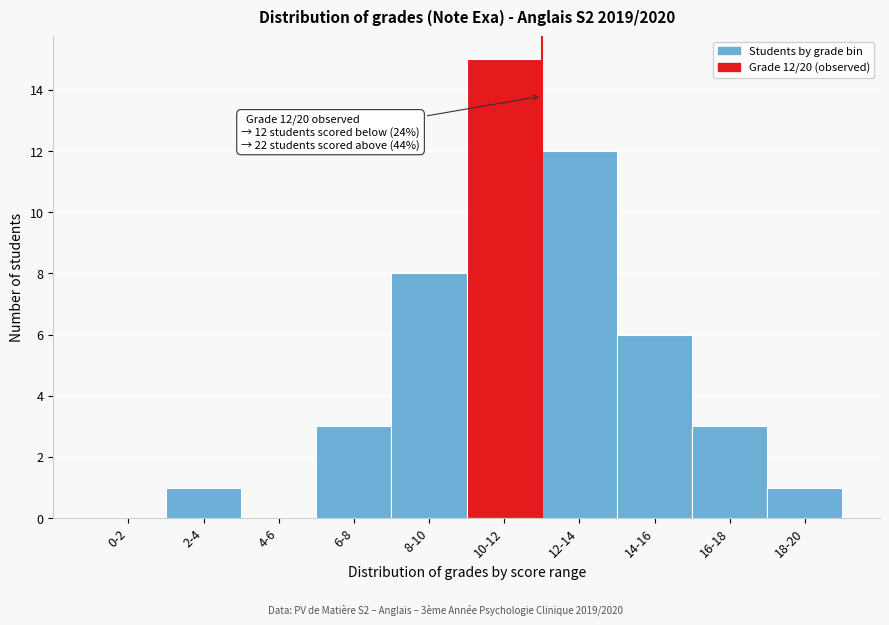

Reading left to right, transcribe all the data shown in this chart.

0-2=0	2-4=1	4-6=0	6-8=3	8-10=8	10-12=15	12-14=12	14-16=6	16-18=3	18-20=1